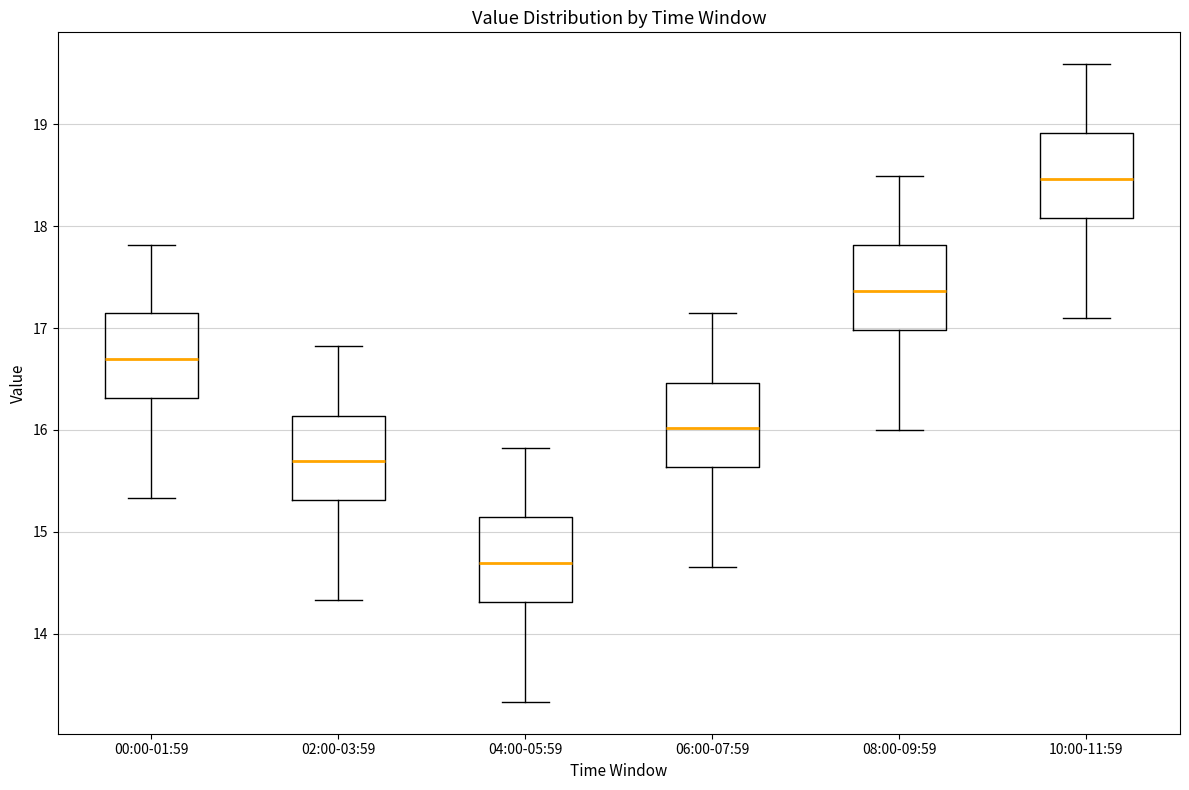

Where does the upper whisker of the box for 06:00-07:59 end on the y-axis? The values are not printed on the chart, so give them approximately, as read against the axis.

17.2